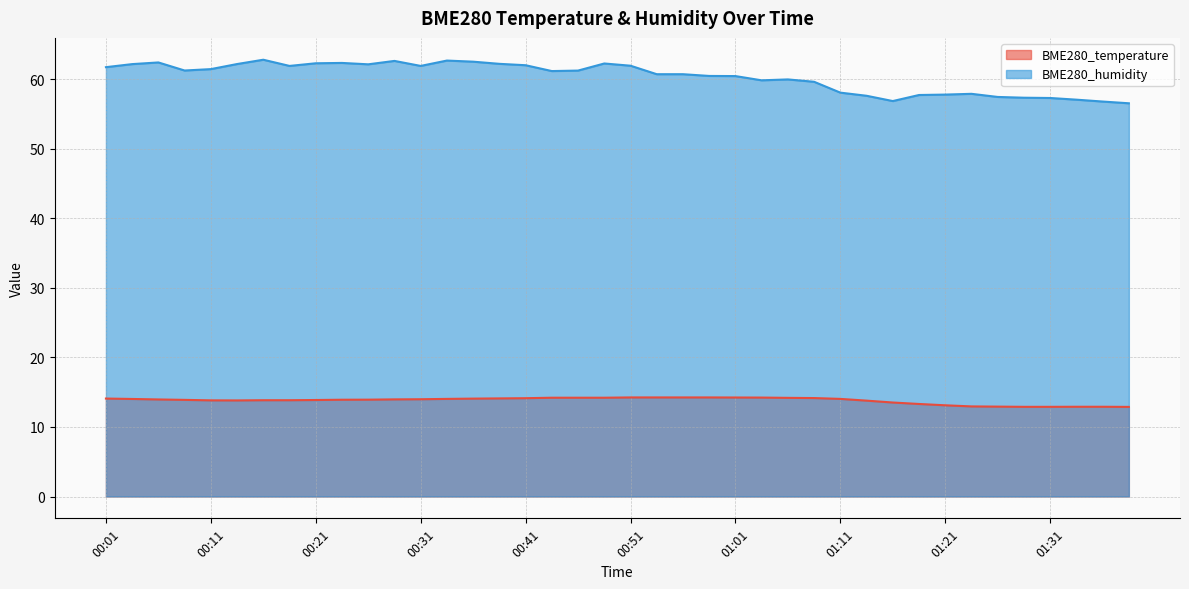

Where is the first local minimum for BME280_humidity?

00:08